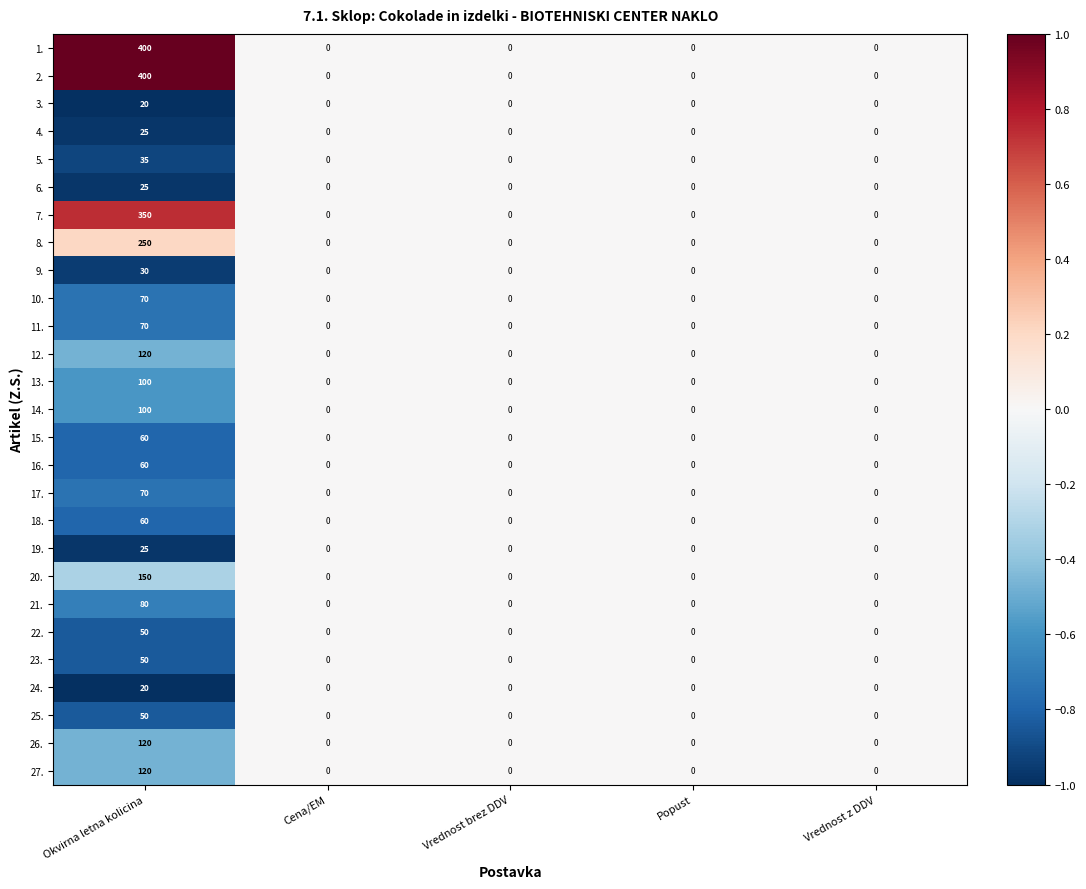

What is the sum of all 23. values?

50